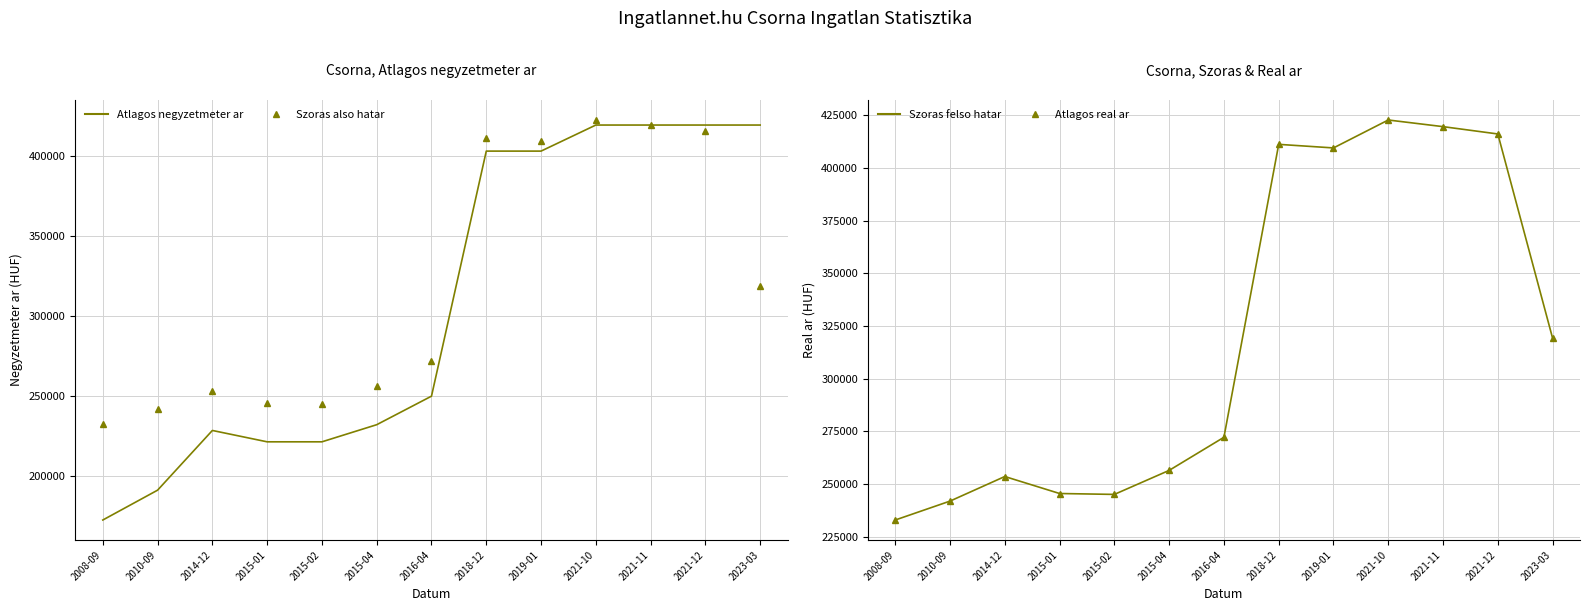

How many values in the Szoras felso hatar series exceed 272140?

6